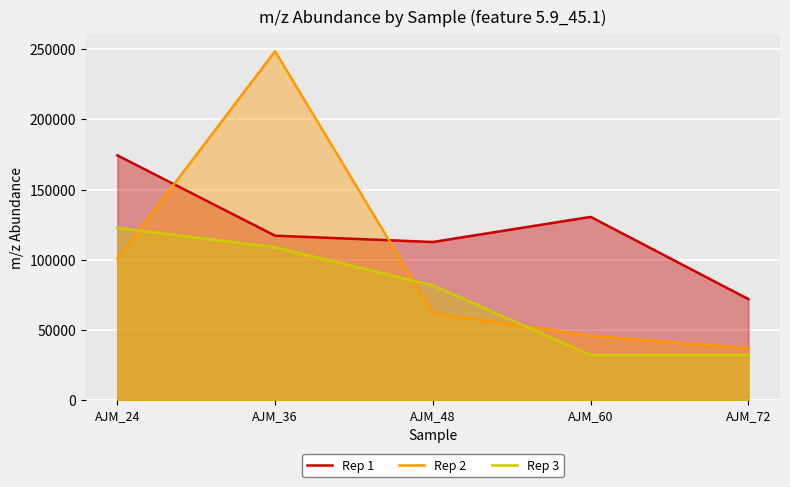

What is the value of the Rep 2 point at the 4th from the left?

45784